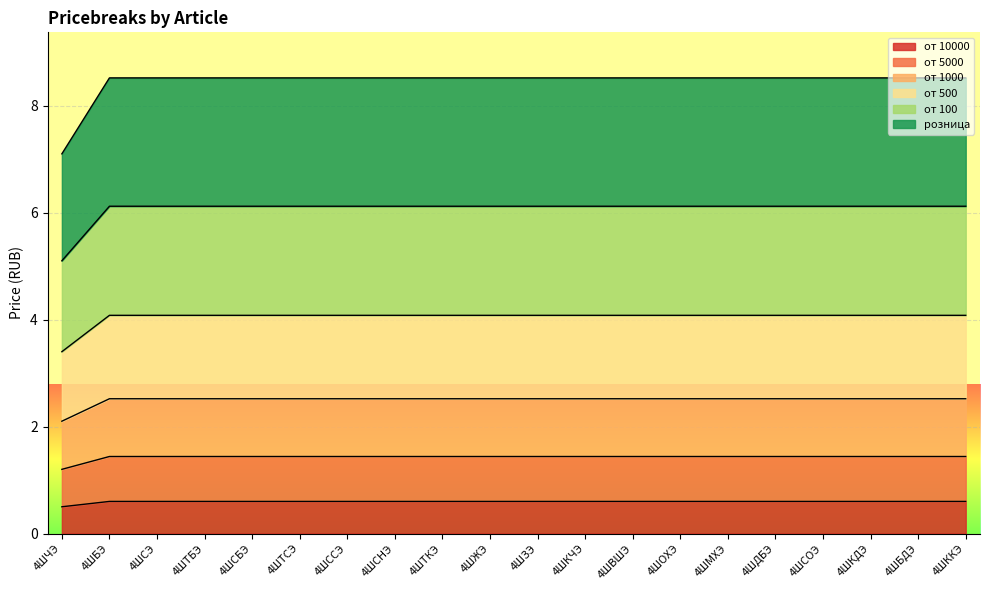

The от 100 series shows 2.6 at 4ШККЭ. True or false?

False